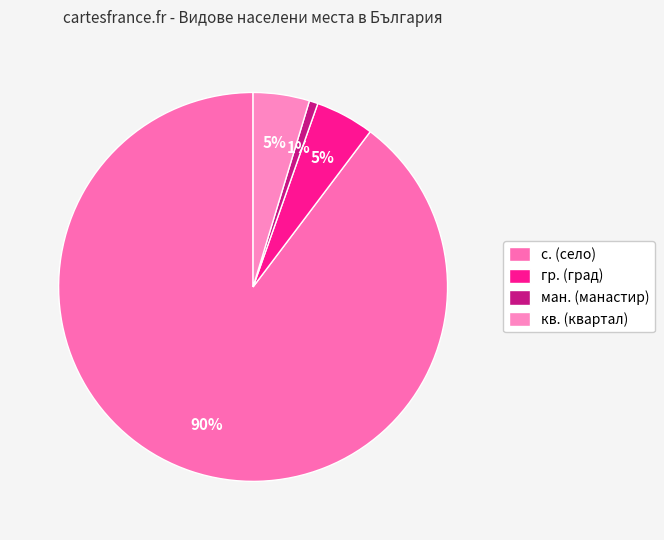

Which slice is the smallest?

ман. (манастир)